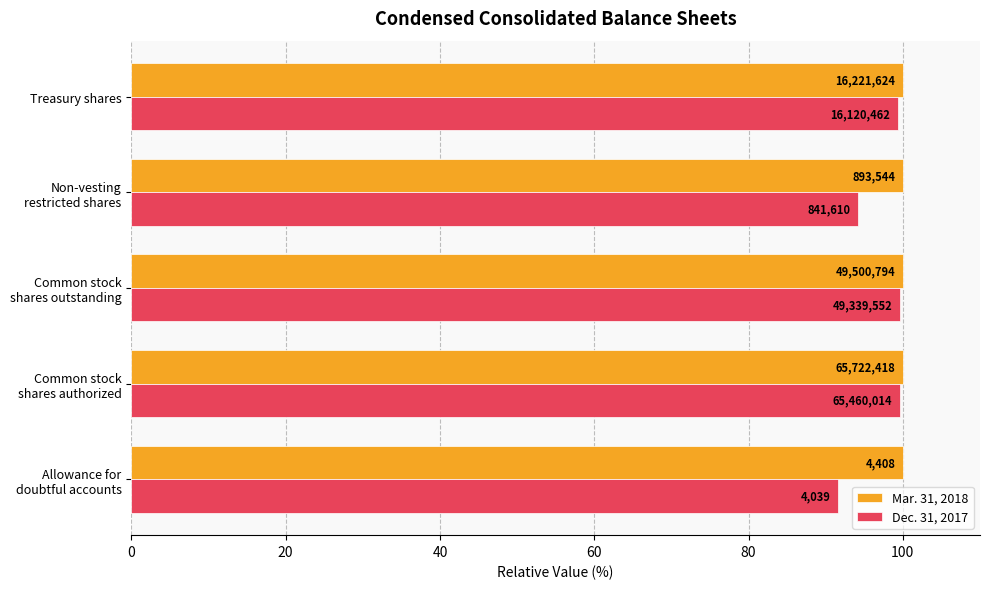

What is the difference between the second highest and minimum values in the Dec. 31, 2017 series?

8.0